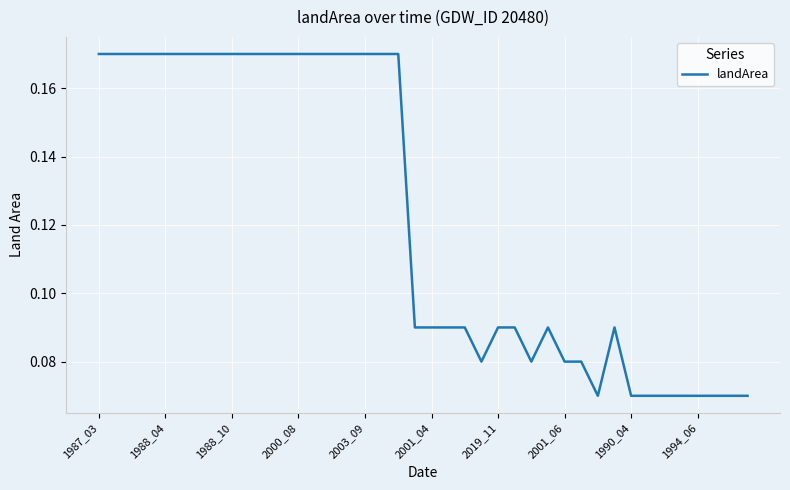

How many interior local valleys (lower than both neighbors) does the data have?

3